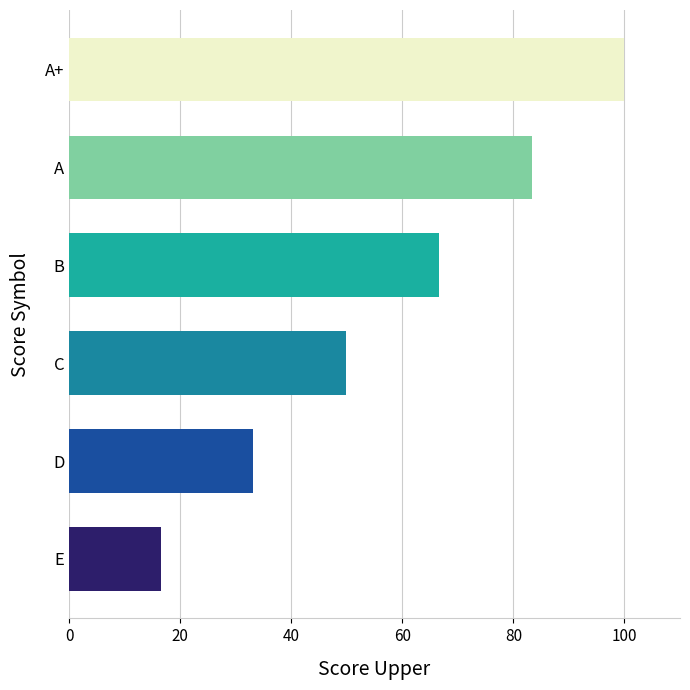

True or false: the data shows 16.5 at E.

True